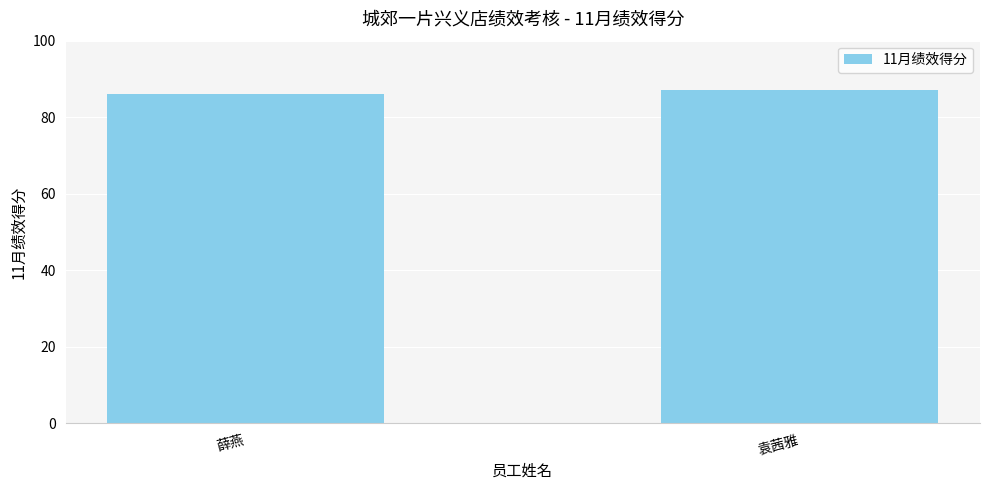

Which has a higher value, 袁茜雅 or 薛燕?

袁茜雅